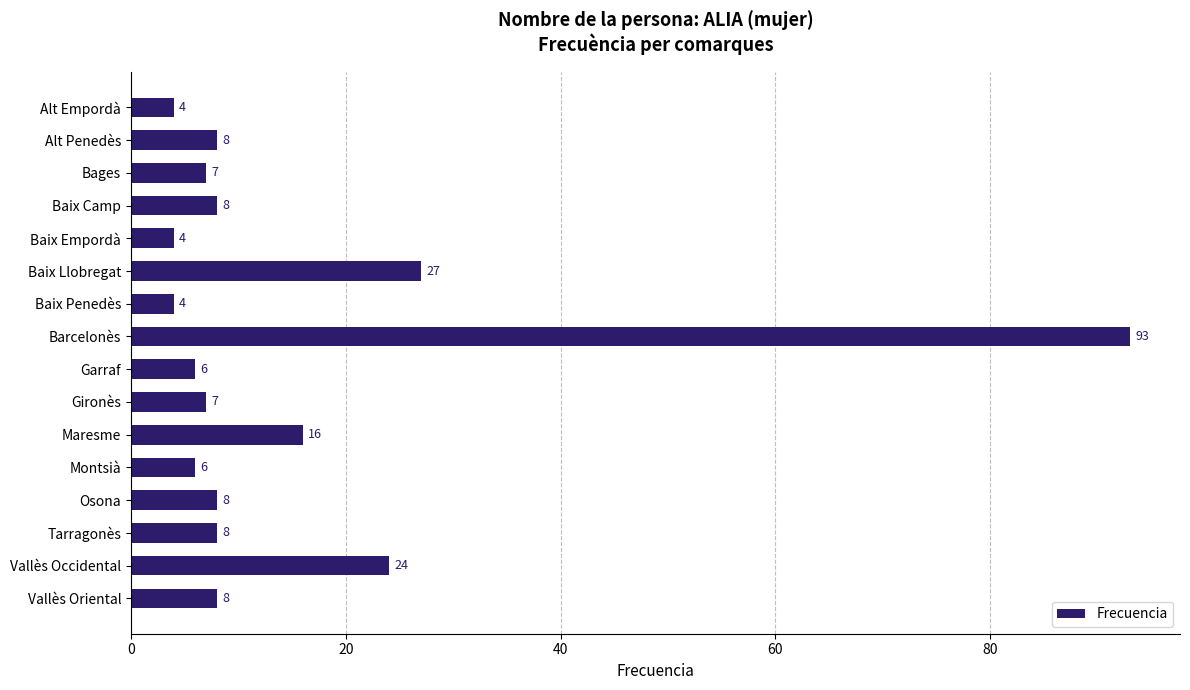

Reading bottom to top, what are all the values shown in this chart?

8	24	8	8	6	16	7	6	93	4	27	4	8	7	8	4